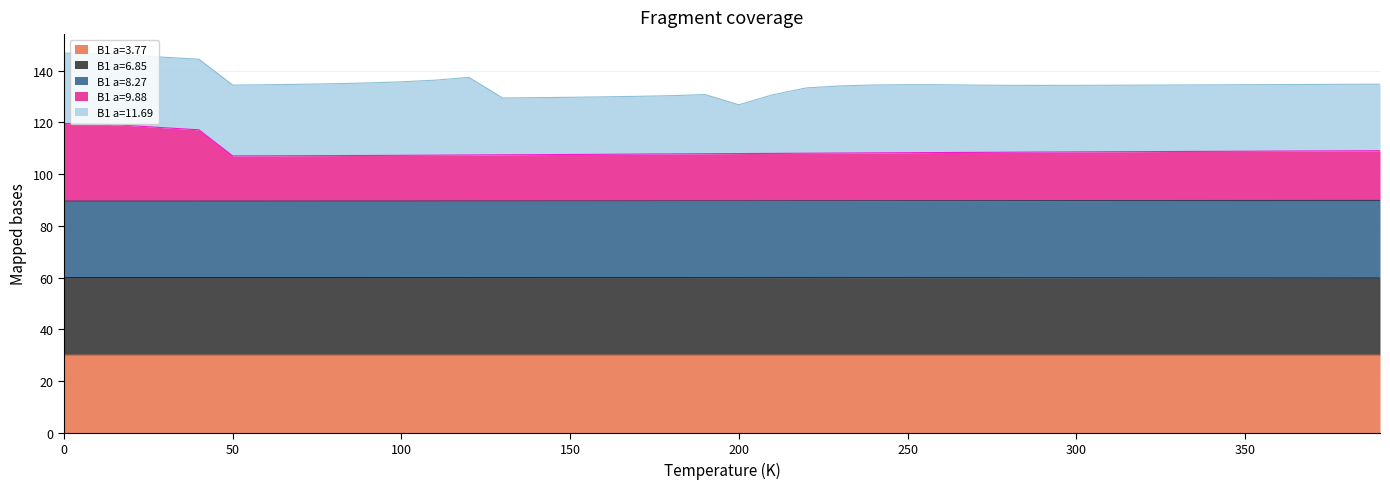

True or false: B1--NaCl--rock-salt a=8.2691 and B1--NaCl--rock-salt a=3.7746 cross at least once.

False